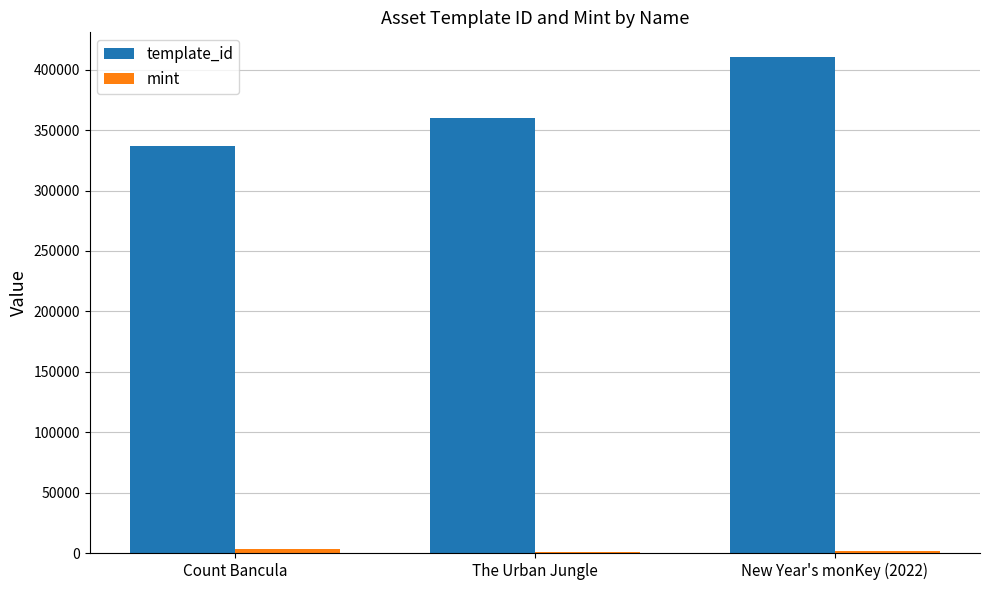

Which series changed the most between Count Bancula and New Year's monKey (2022)?

template_id